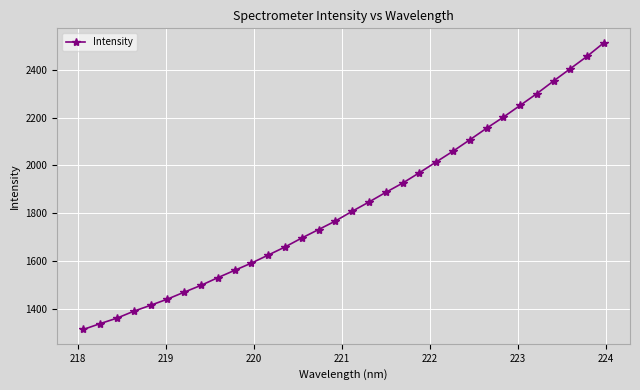

Does the chart display data point markers on the line(s)?

Yes